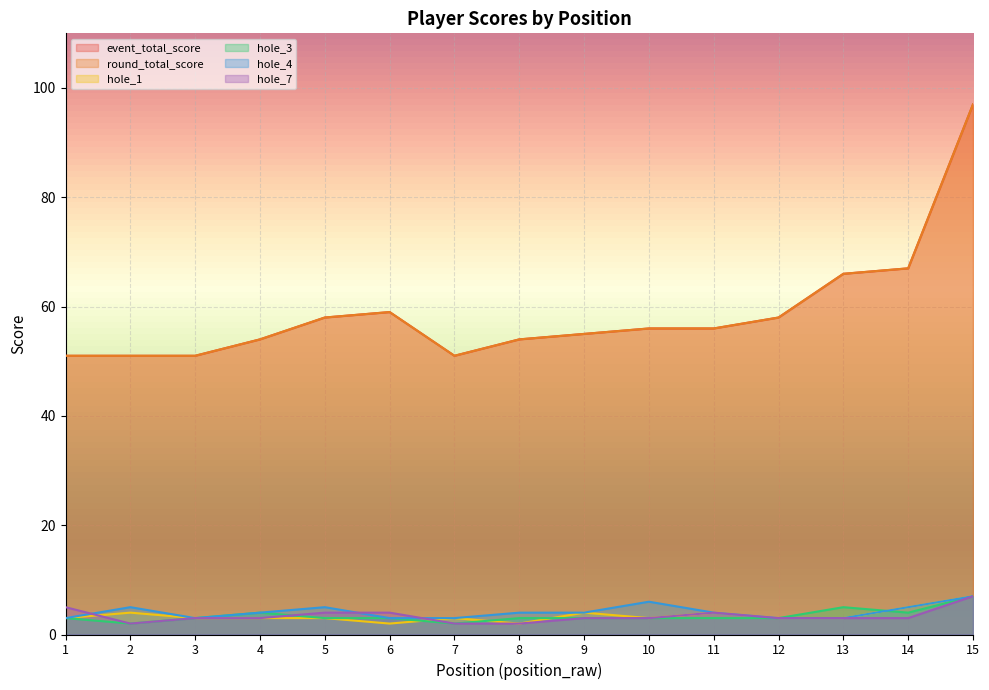

What are all the series names shown in the legend?

event_total_score, round_total_score, hole_1, hole_3, hole_4, hole_7